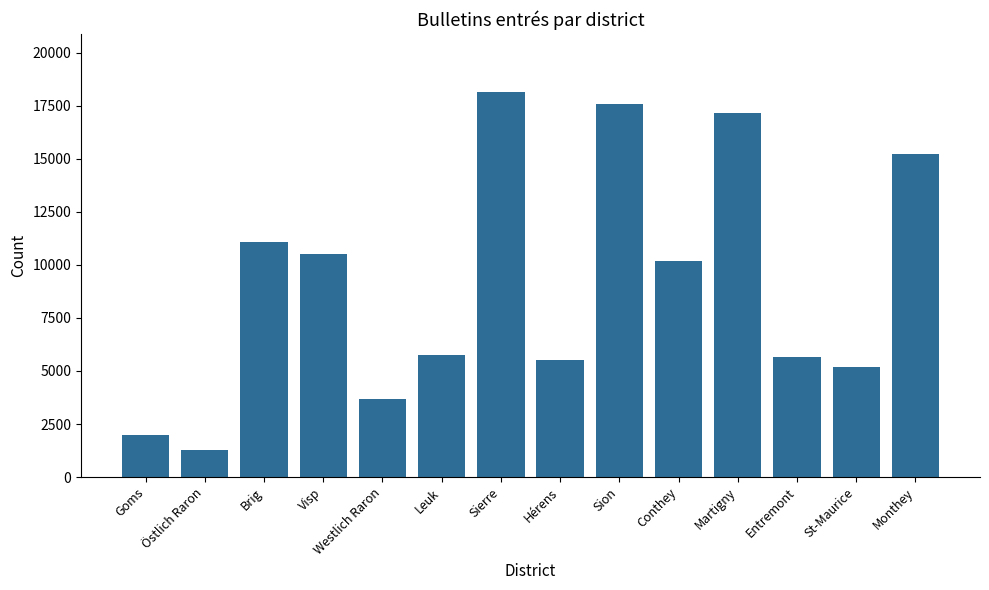

At which category does the chart reach its peak across all series?

Sierre